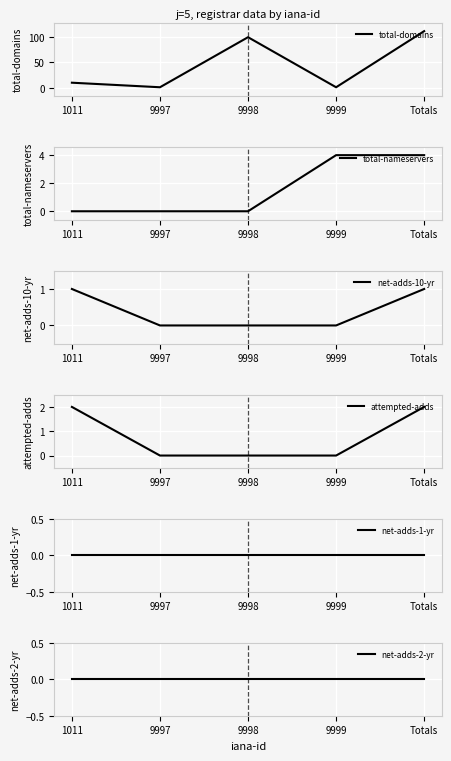

Rank the series by their maximum value, from lowest to highest.

net-adds-1-yr, net-adds-2-yr, net-adds-10-yr, attempted-adds, total-nameservers, total-domains